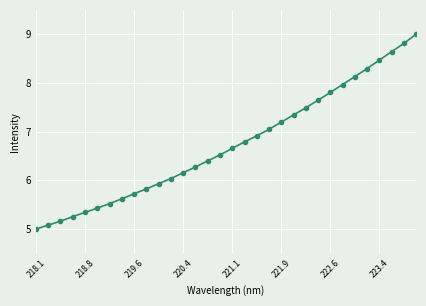

What is the maximum value shown in the chart?

9.0